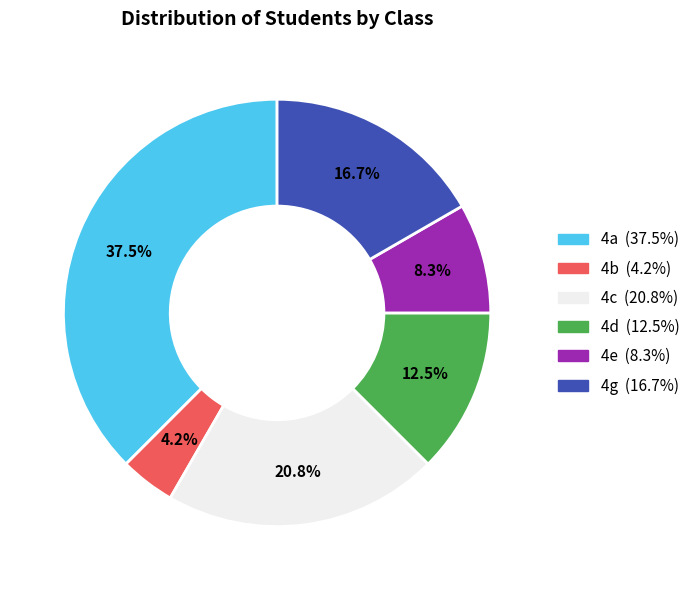

Rank the categories by value from lowest to highest.

4b, 4e, 4d, 4g, 4c, 4a